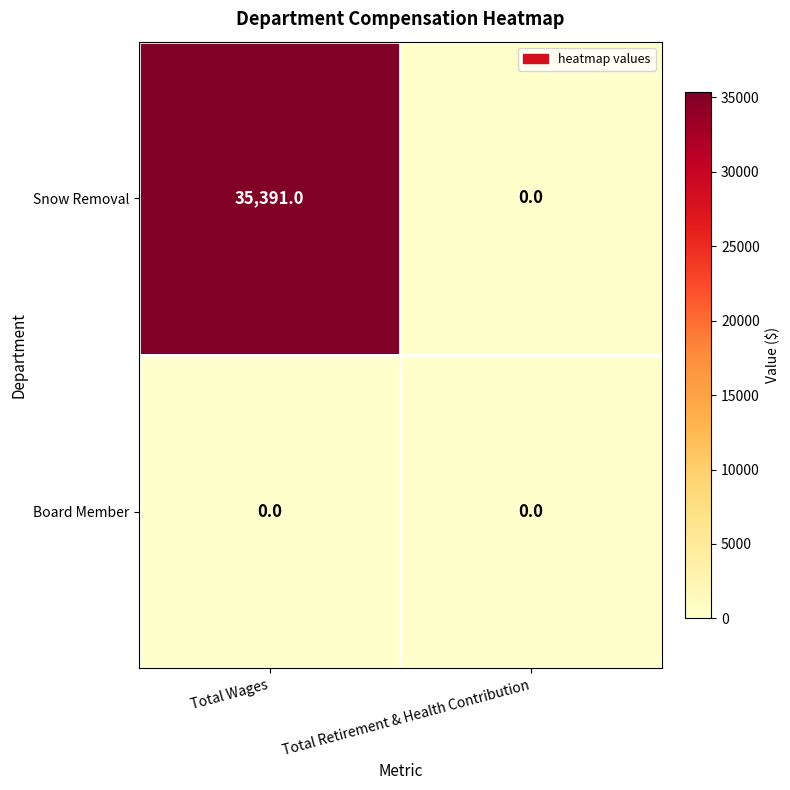

Which series has the largest total across all categories?

Snow Removal